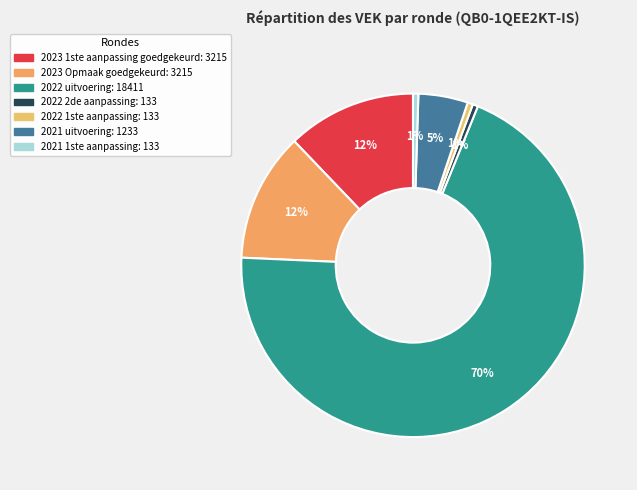

What is the ratio of the value at 2023 1ste aanpassing goedgekeurd to the value at 2021 1ste aanpassing?

24.2